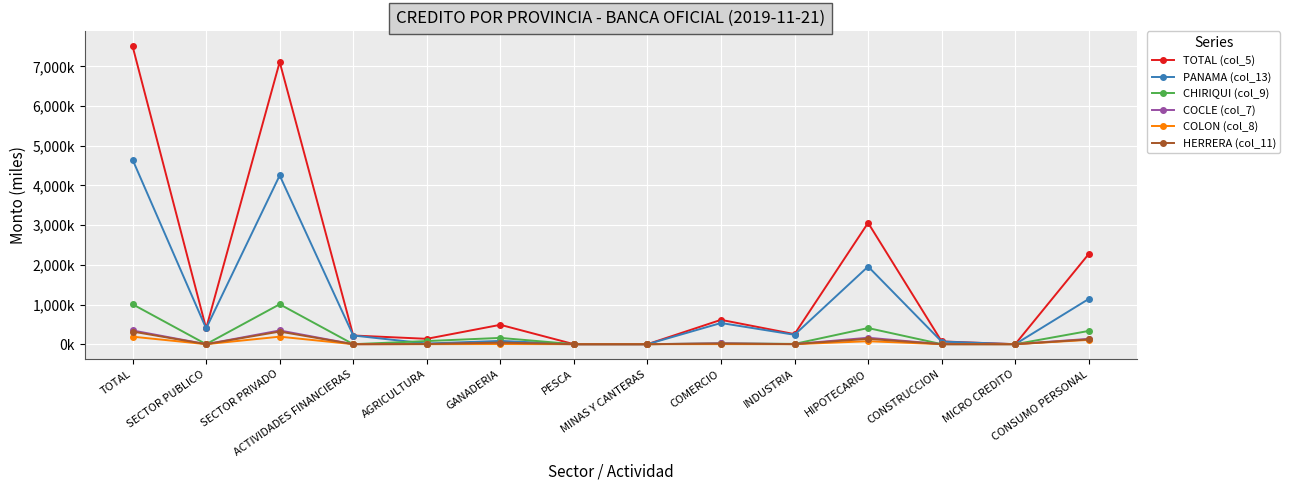

Rank the categories by COLON (col_8) value from highest to lowest.

TOTAL, SECTOR PRIVADO, CONSUMO PERSONAL, HIPOTECARIO, GANADERIA, COMERCIO, INDUSTRIA, SECTOR PUBLICO, ACTIVIDADES FINANCIERAS, AGRICULTURA, PESCA, MINAS Y CANTERAS, CONSTRUCCION, MICRO CREDITO